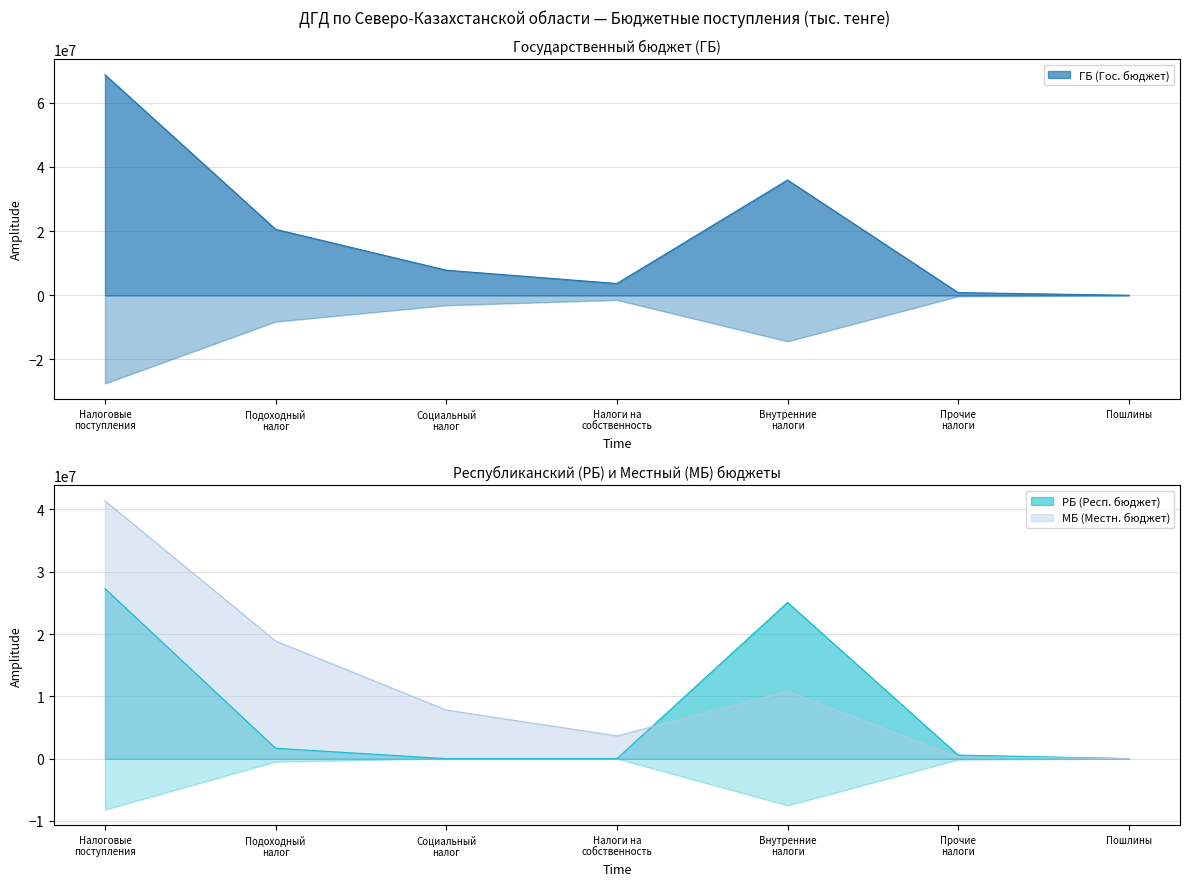

What is the sum of all ГБ (Гос. бюджет) values?

137344994